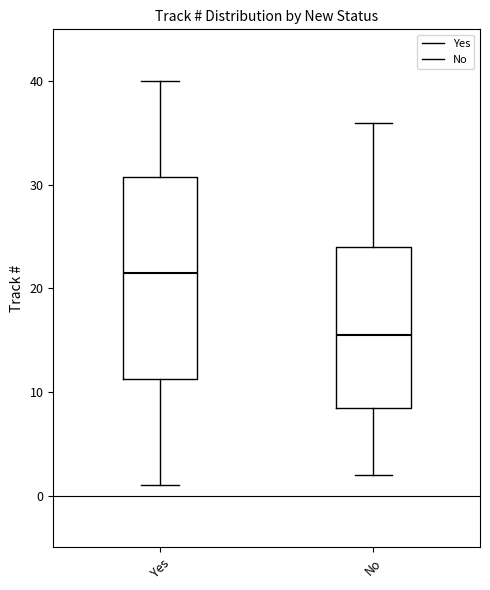

Comparing the boxes themselves (not the whiskers), which one is the tallest?

Yes